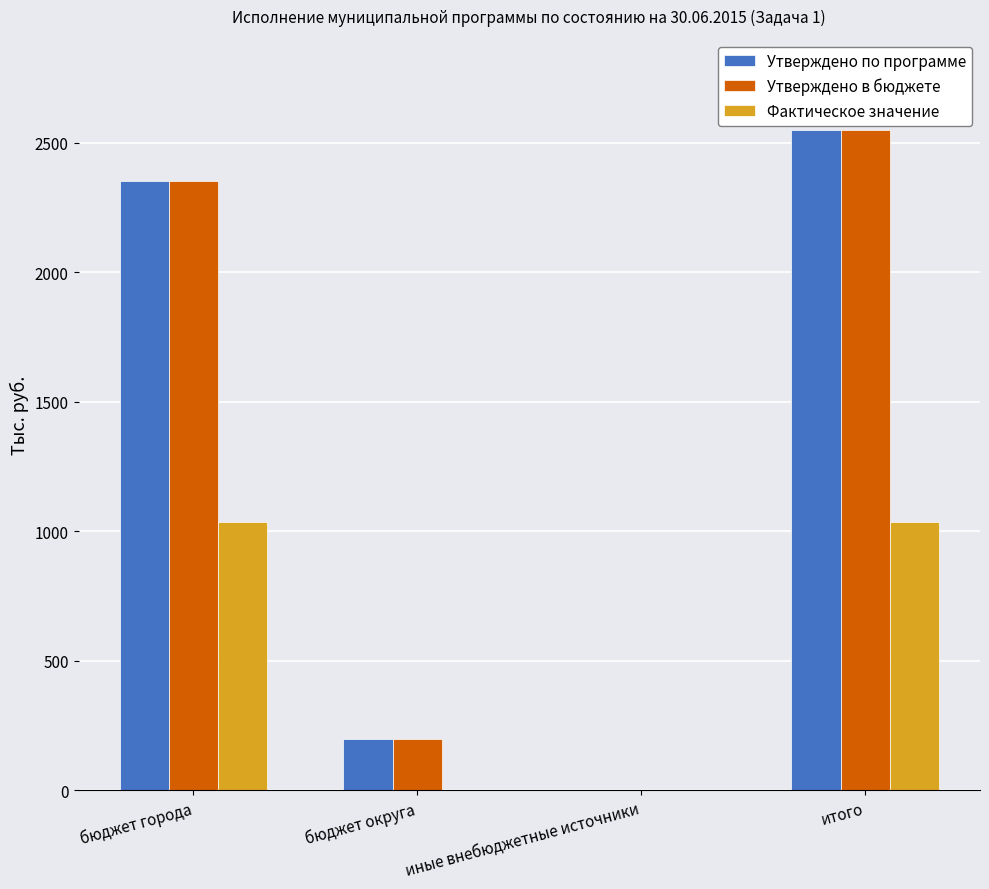

What is the sum of the Утверждено в бюджете values at иные внебюджетные источники and бюджет города?

2350.0